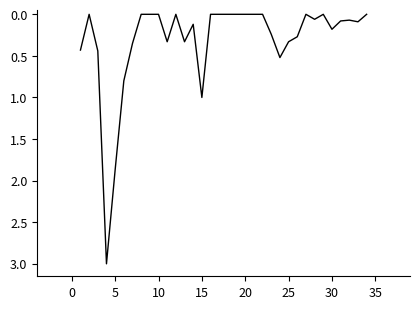

How many interior local peaks (higher than both neighbors) does the data have?

8